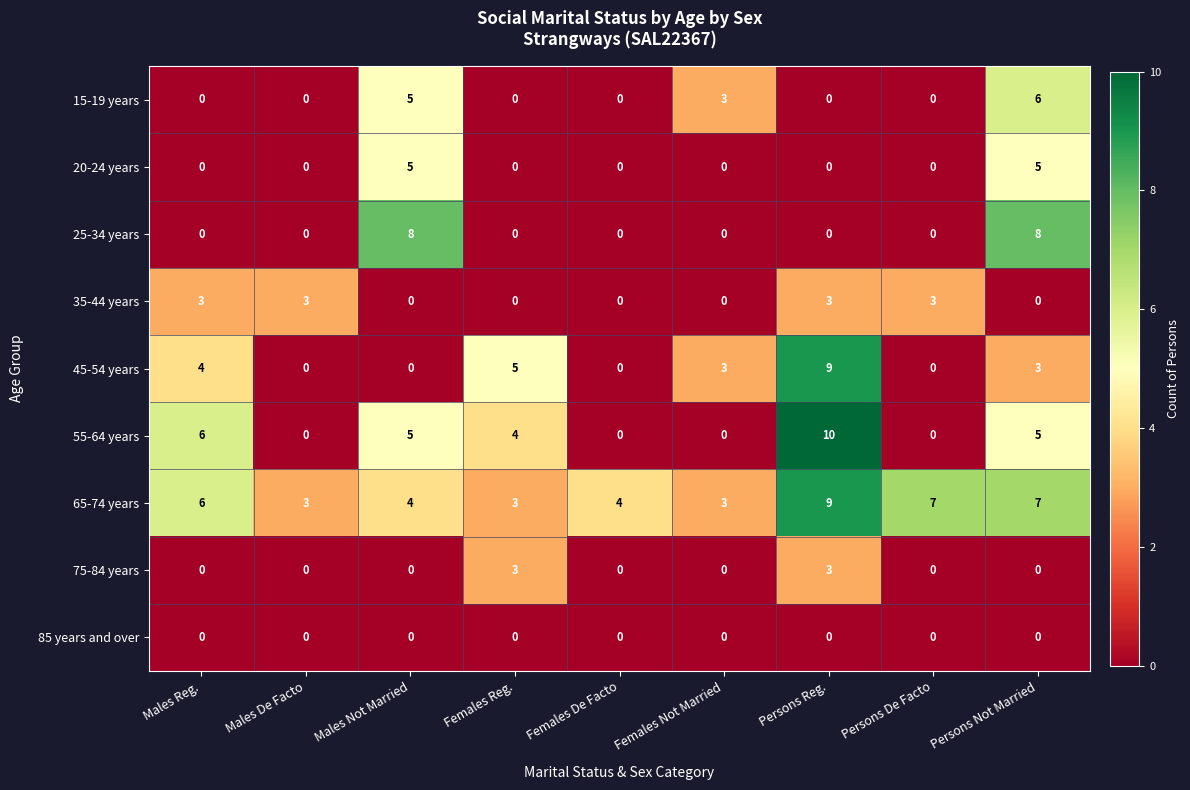

How many distinct data groups are displayed?

9